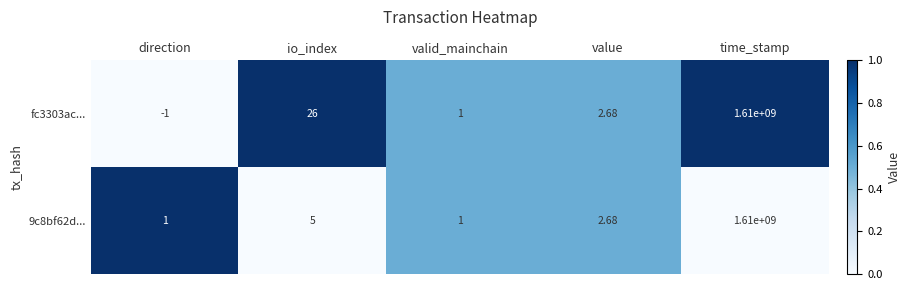

Which series has the widest spread of values?

fc3303ac...